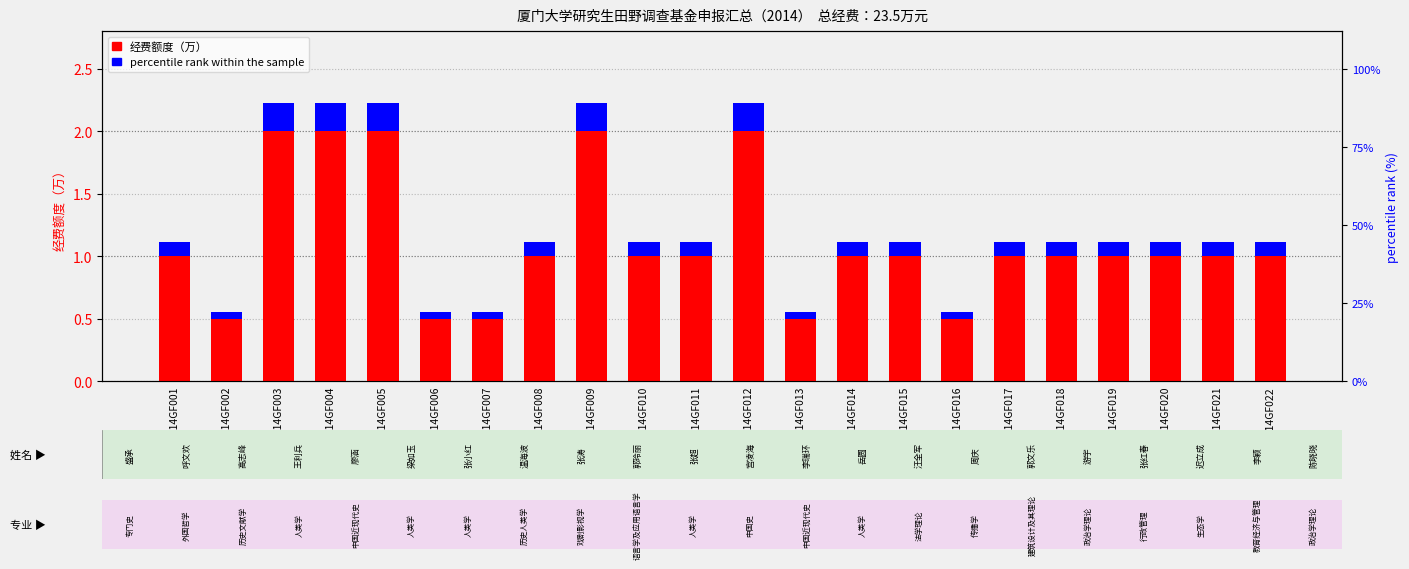

List the series in order of their overall mean, highest first.

经费额度（万）, percentile rank within the sample